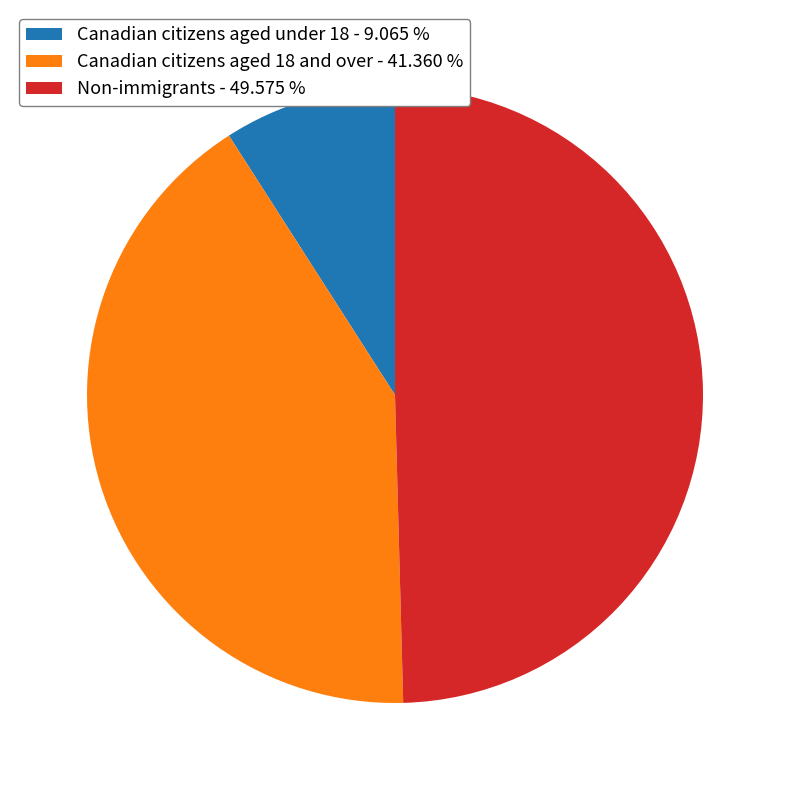

Which has a higher value, Canadian citizens aged under 18 - 9.065 % or Non-immigrants - 49.575 %?

Non-immigrants - 49.575 %